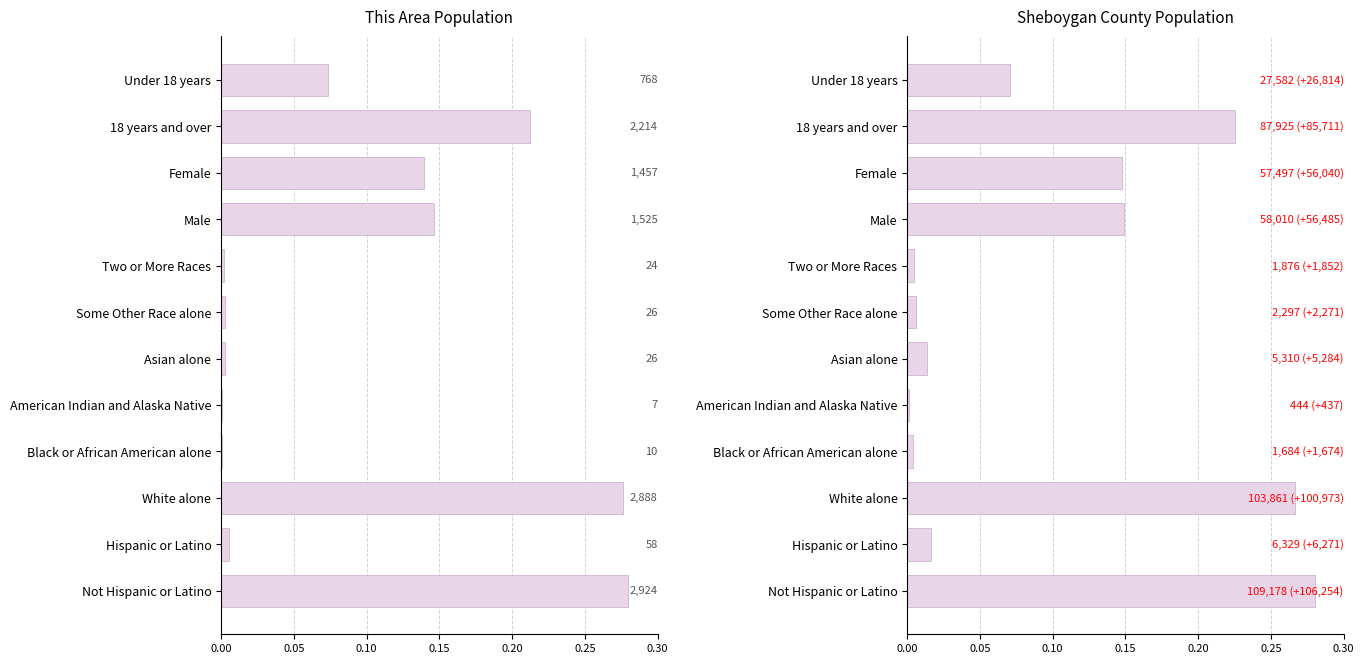

How many bars are there in total?

24